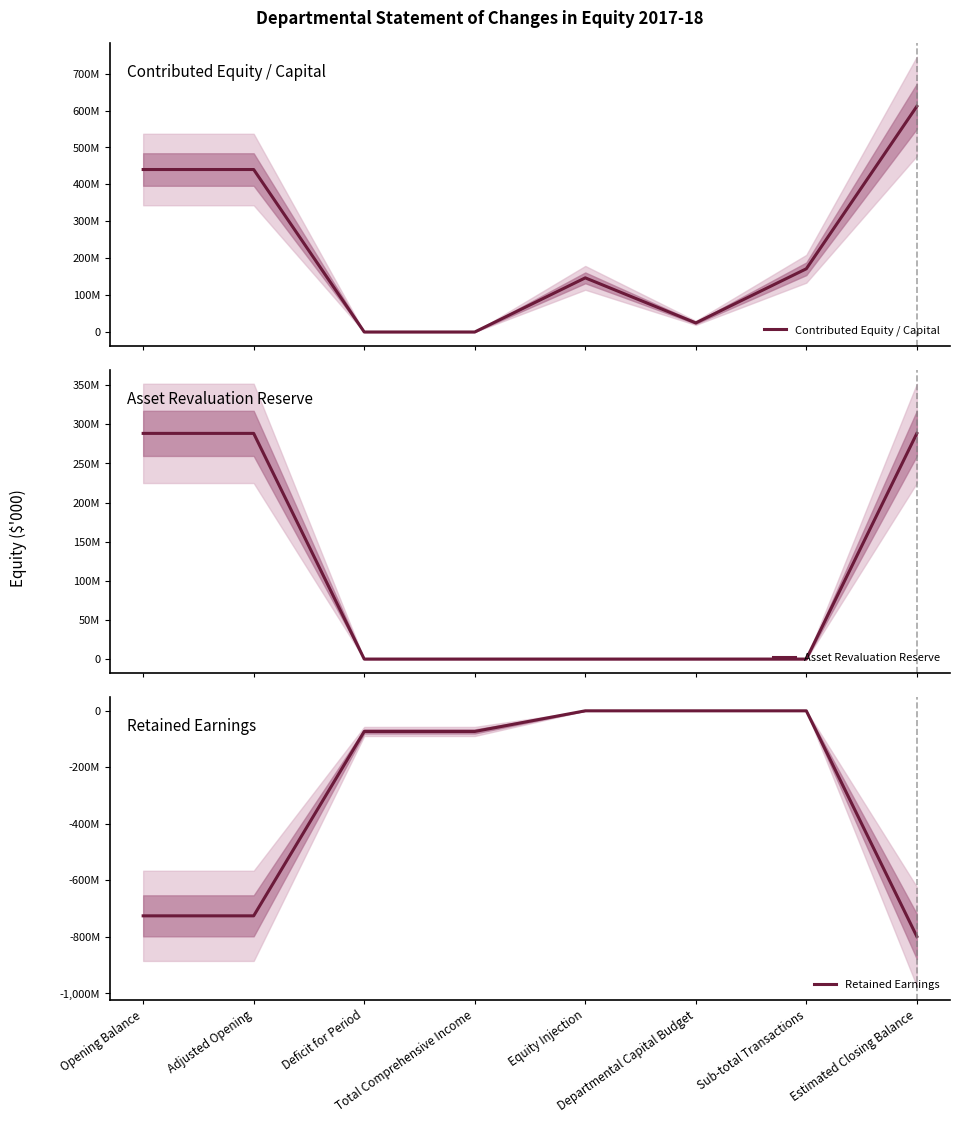

List the series in order of their peak value, lowest first.

Retained Earnings, Asset Revaluation Reserve, Contributed Equity / Capital